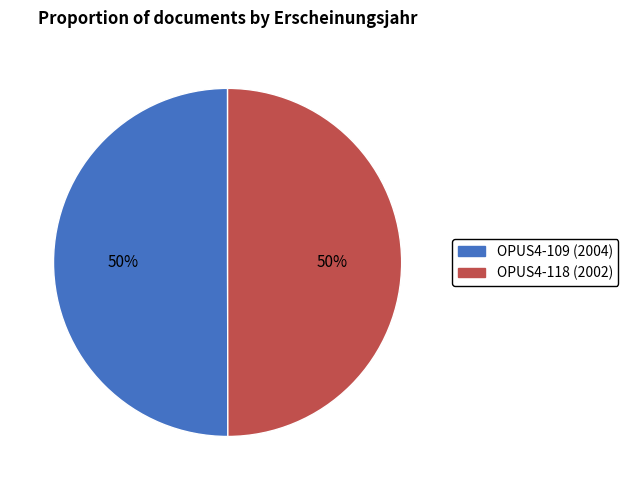

Approximately how many times larger is the value at OPUS4-109 (2004) compared to OPUS4-118 (2002)?

1.0